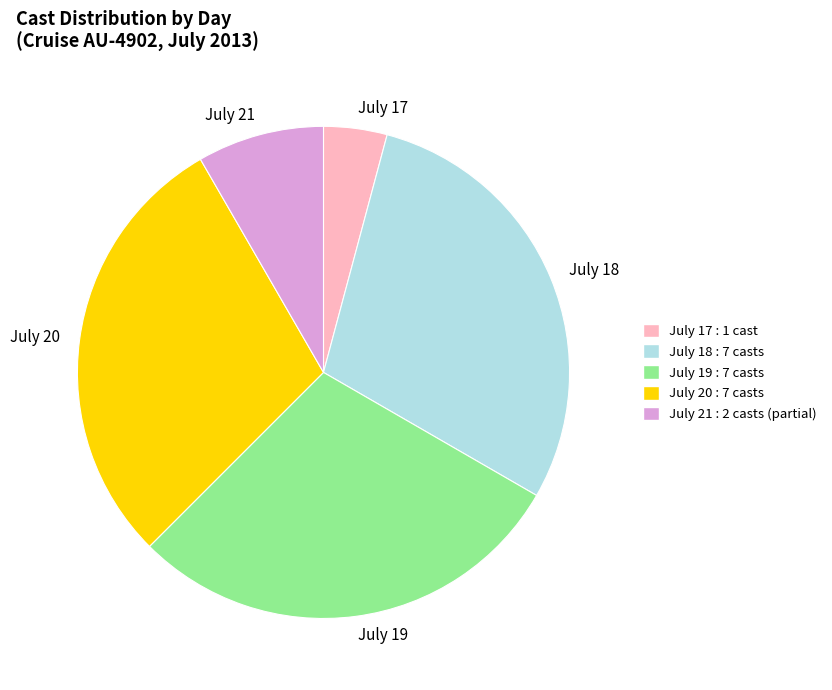

How many segments does this pie chart have?

5